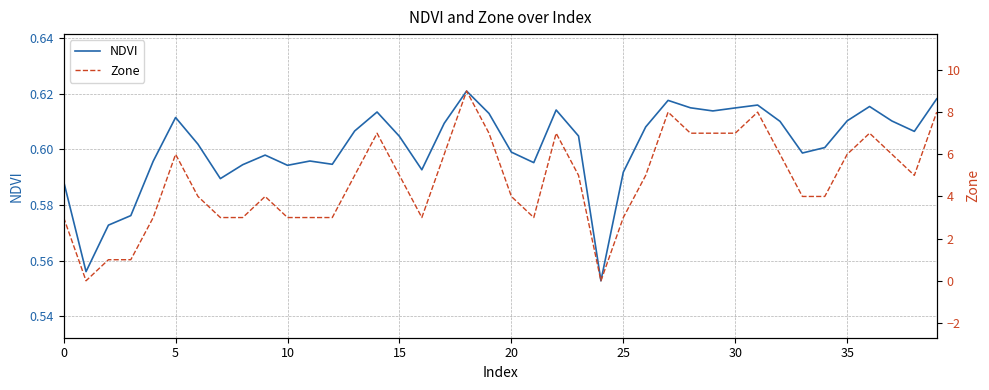

In Zone, how many points are higher than both neighbors (excluding endpoints)?

8